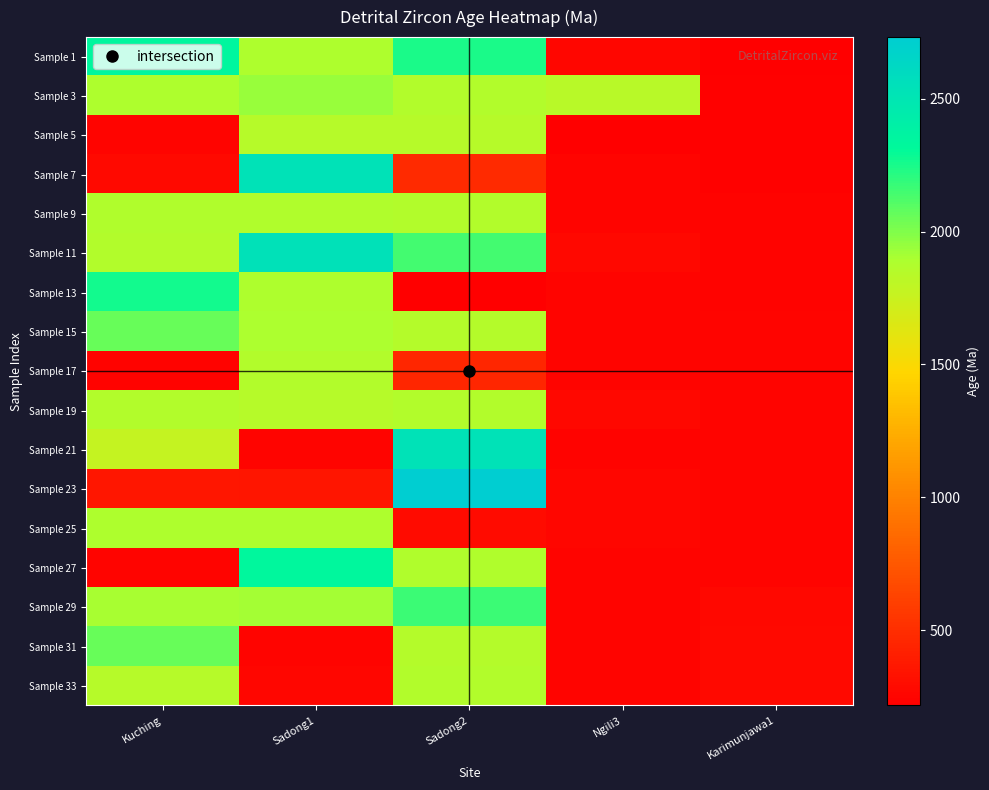

Which category has the lowest value across all series?

Ngili3